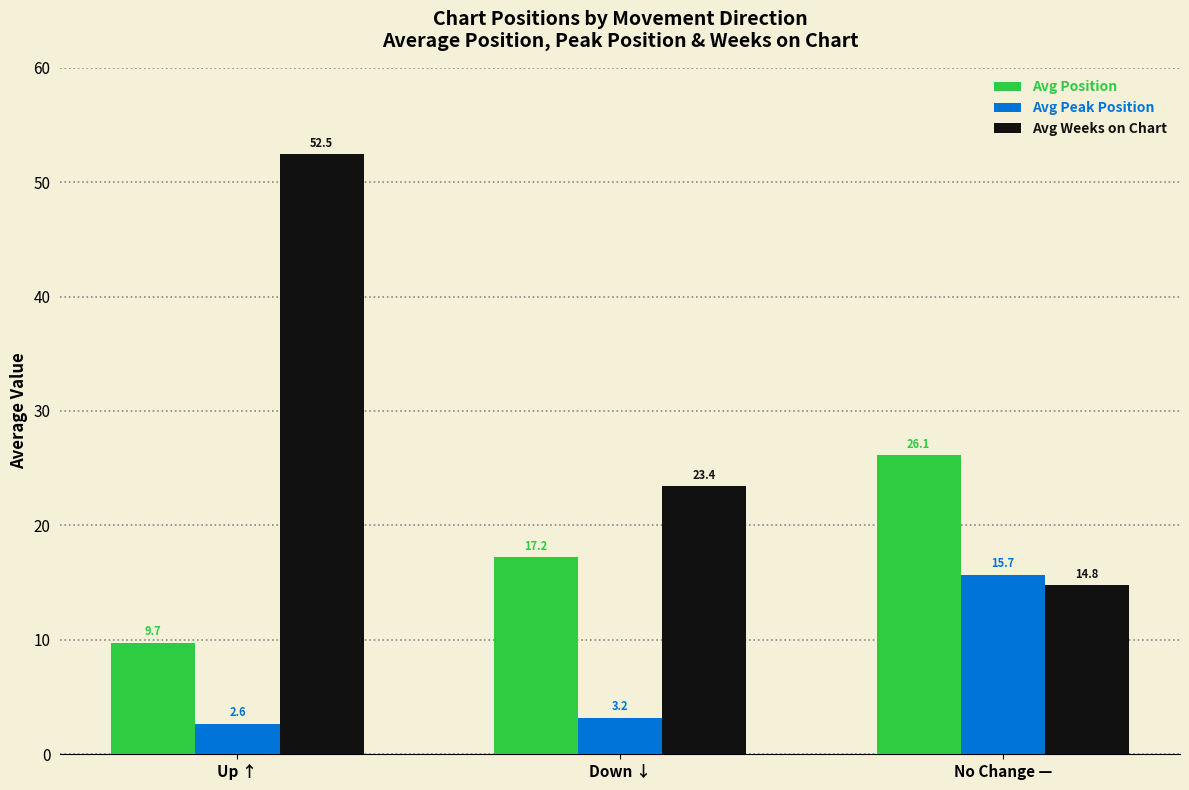

What is the value of the Avg Position bar at the 2nd from the left?

17.2